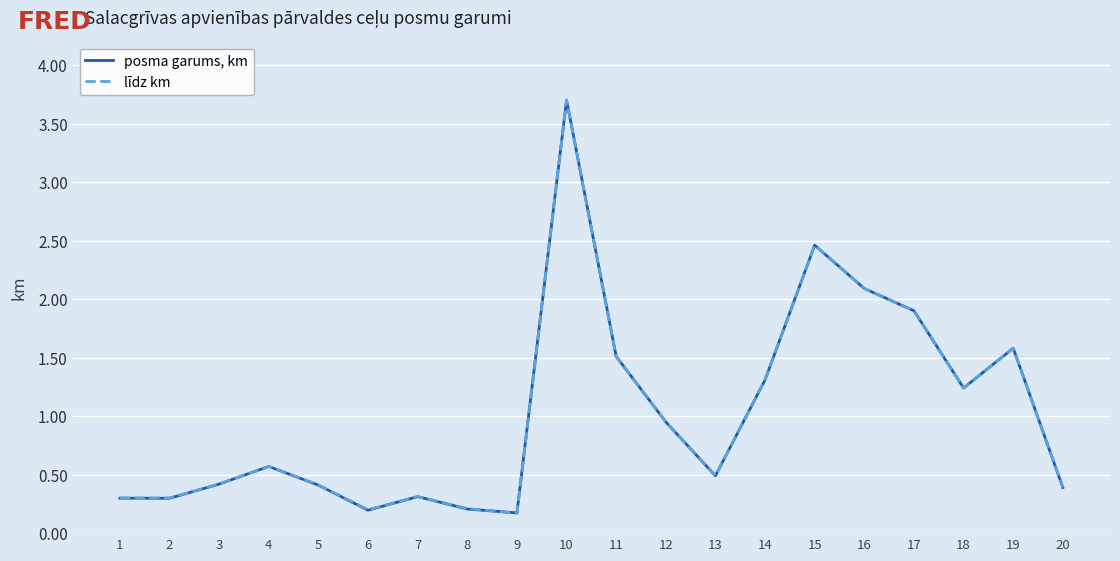

At which category is the sum across all series the highest?

10